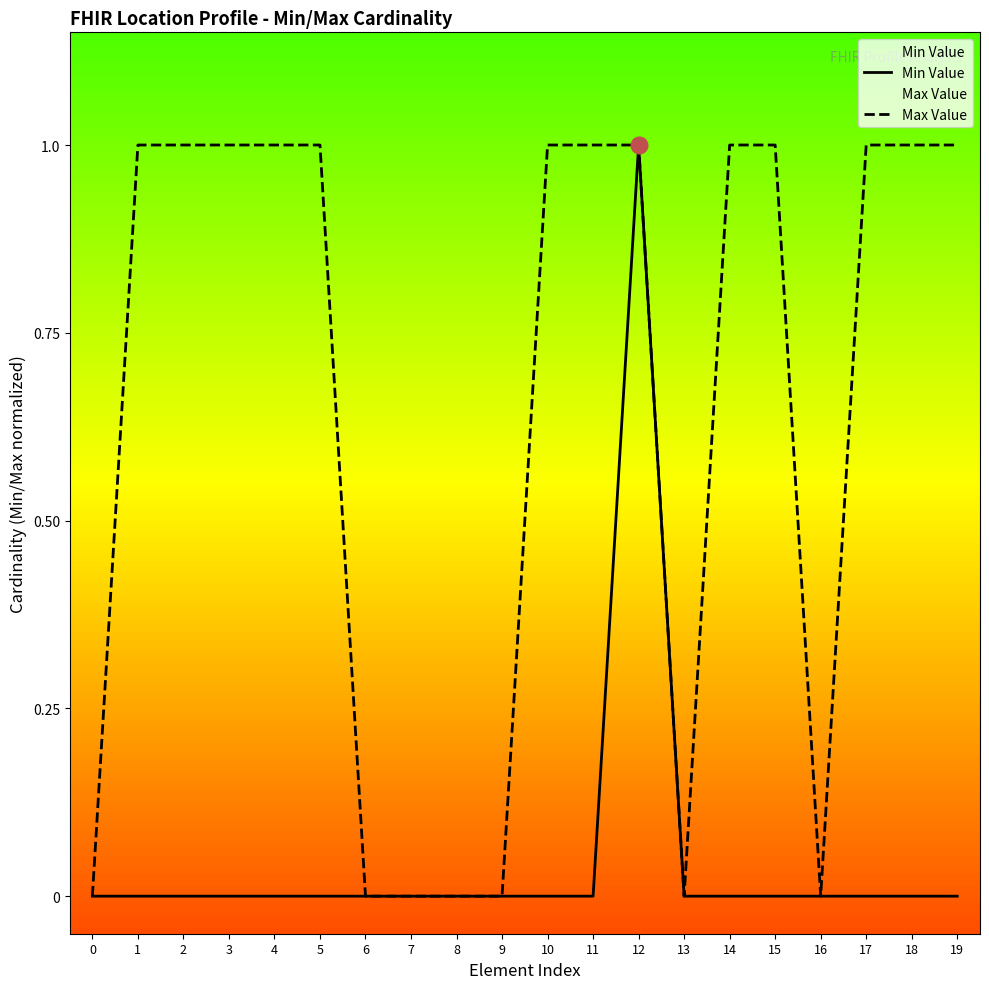

Reading left to right, list all the values displayed in this chart.

Min Value: 0=0	1=0	2=0	3=0	4=0	5=0	6=0	7=0	8=0	9=0	10=0	11=0	12=1	13=0	14=0	15=0	16=0	17=0	18=0	19=0
Max Value: 0=0	1=1	2=1	3=1	4=1	5=1	6=0	7=0	8=0	9=0	10=1	11=1	12=1	13=0	14=1	15=1	16=0	17=1	18=1	19=1